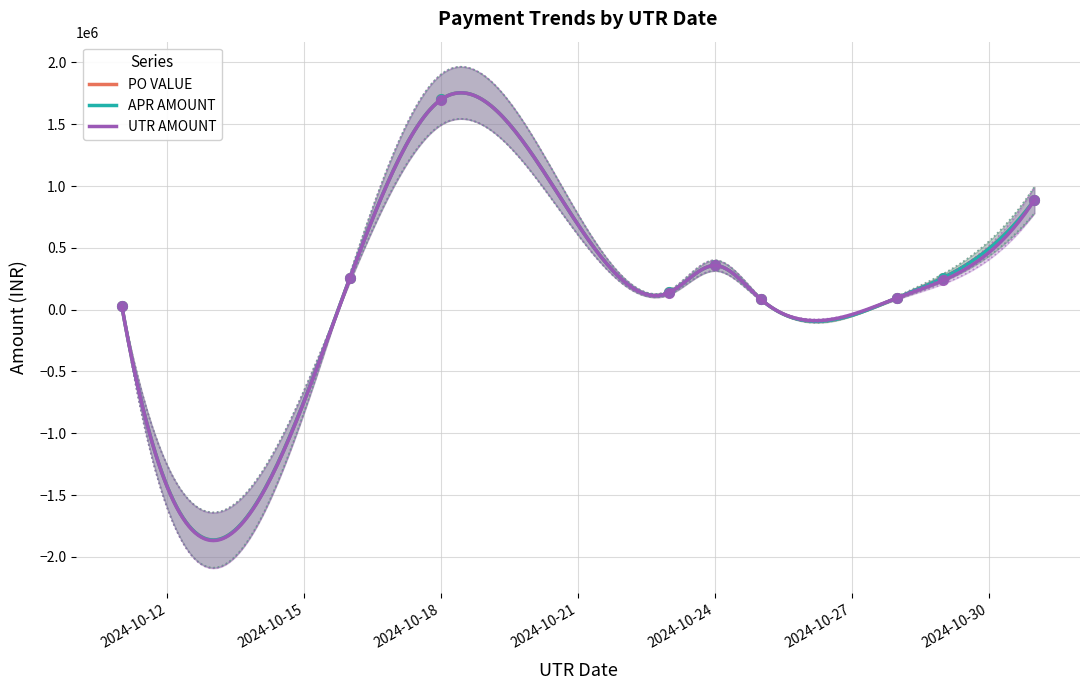

Reading left to right, list all the values displayed in this chart.

PO VALUE: 2024-10-11=30571.4	2024-10-16=257972.5	2024-10-18=1700448.0	2024-10-23=138779.8	2024-10-24=356955.1	2024-10-25=85290.4	2024-10-28=96570.5	2024-10-29=258125.0	2024-10-31=886469.8
APR AMOUNT: 2024-10-11=30571.4	2024-10-16=257972.5	2024-10-18=1700448.0	2024-10-23=138779.8	2024-10-24=356955.1	2024-10-25=85290.4	2024-10-28=96570.5	2024-10-29=258125.0	2024-10-31=886469.8
UTR AMOUNT: 2024-10-11=30571.0	2024-10-16=255393.0	2024-10-18=1699937.0	2024-10-23=138360.0	2024-10-24=356955.0	2024-10-25=85290.0	2024-10-28=95605.0	2024-10-29=236250.0	2024-10-31=886470.0